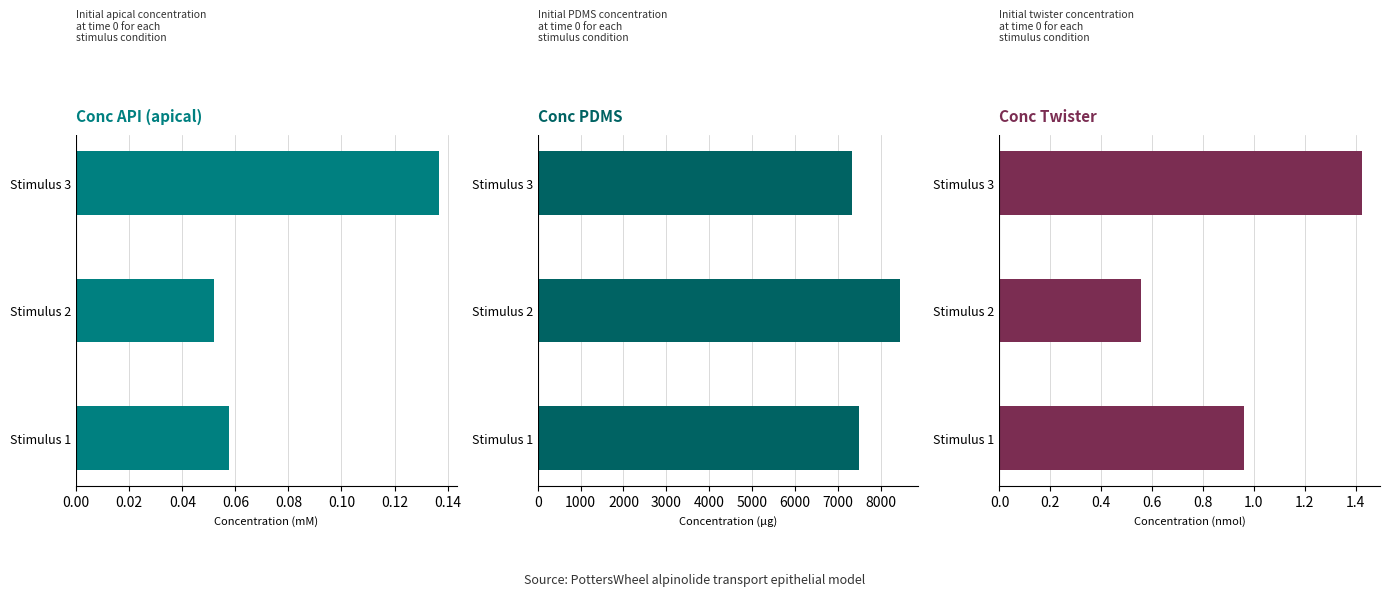

Is the value of Y_conc_twister at 0.00 greater than the value of Y_conc_pdms at 0.04?

No